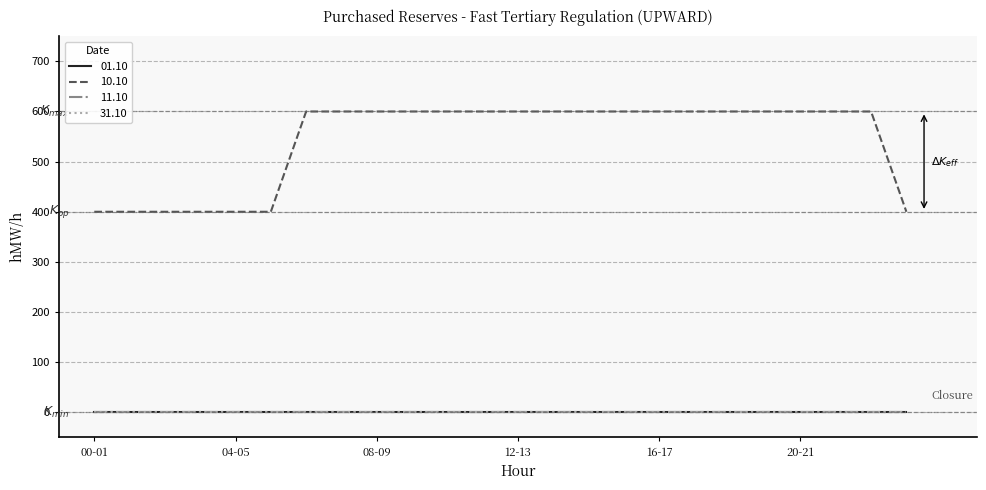

Does the chart have visible grid lines?

Yes